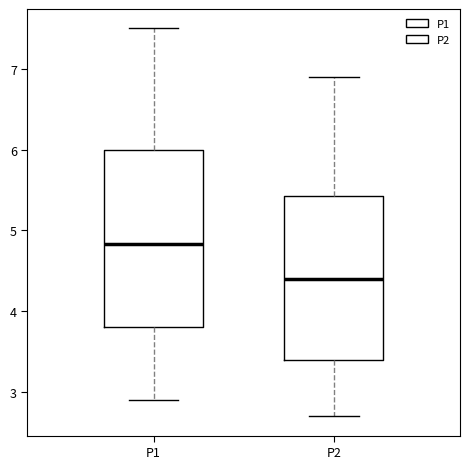

Reading left to right, transcribe this box plot: for each box, give where its median line is, the range the box spans, and where its two whiskers end, as read against the y-axis. The values are not printed on the chart, so give them approximately, as read against the axis.

P1: median 4.8, box 3.8 to 6.0, whiskers 2.9 to 7.5
P2: median 4.4, box 3.4 to 5.4, whiskers 2.7 to 6.9